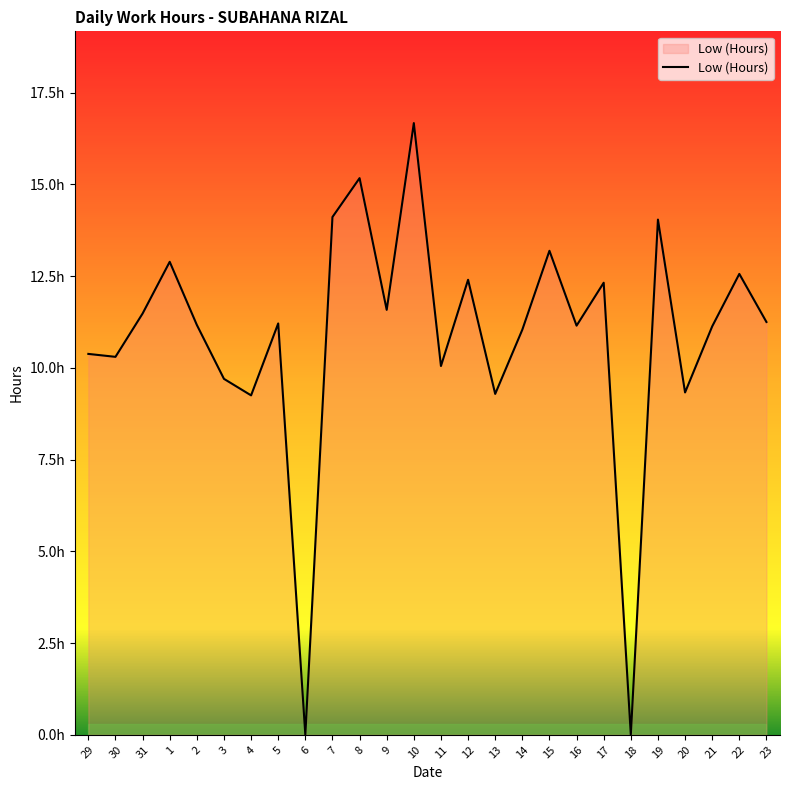

Does the chart have visible grid lines?

No